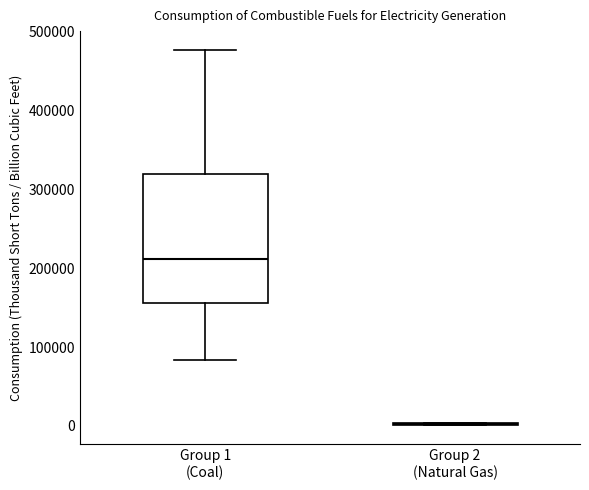

Which box is the tallest, from its lower edge to its upper edge?

Group 1 (Coal)